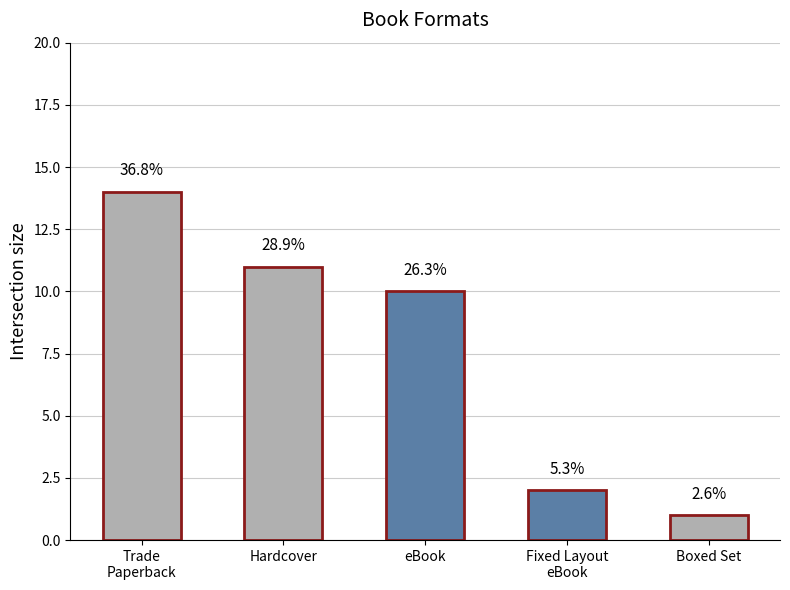

Does the chart contain any negative values?

No